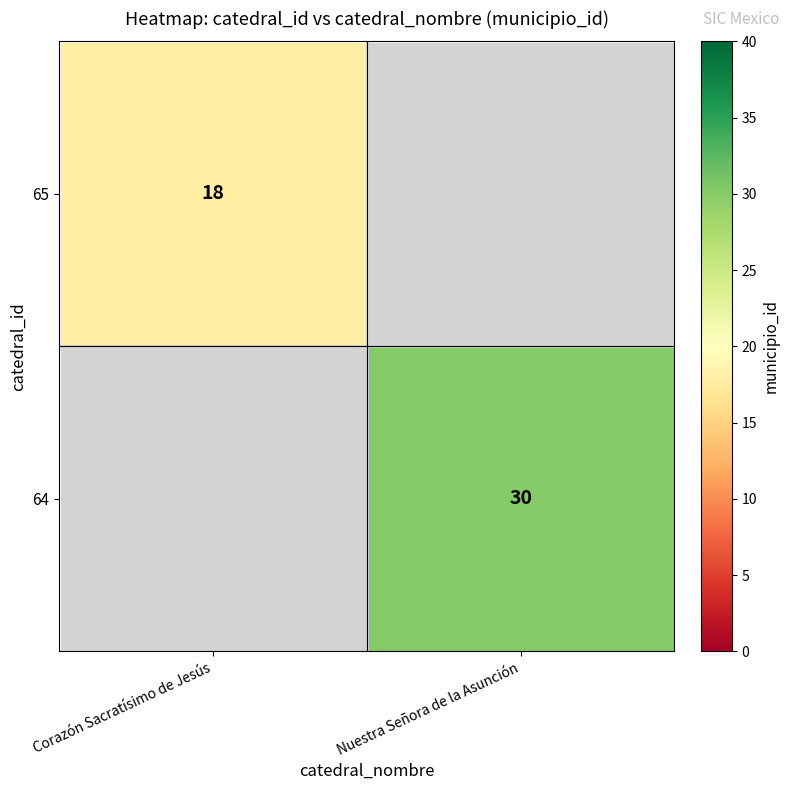

True or false: 64 has a value of 30 at Nuestra Señora de la Asunción.

True